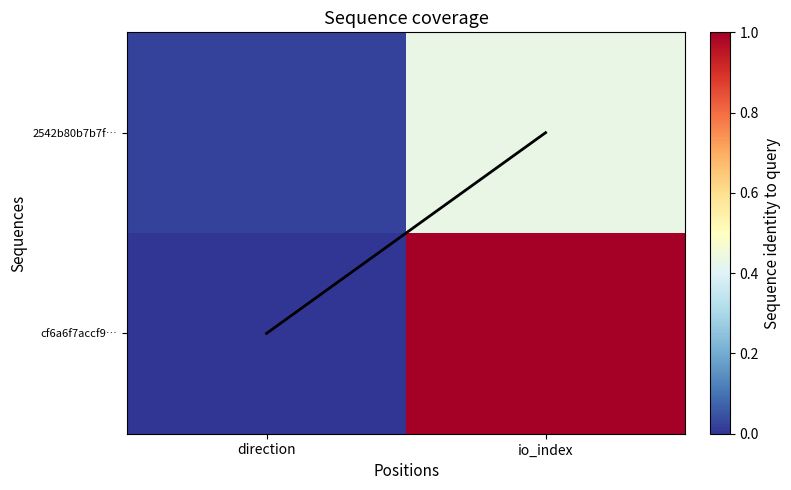

At which category does the chart reach its peak across all series?

io_index